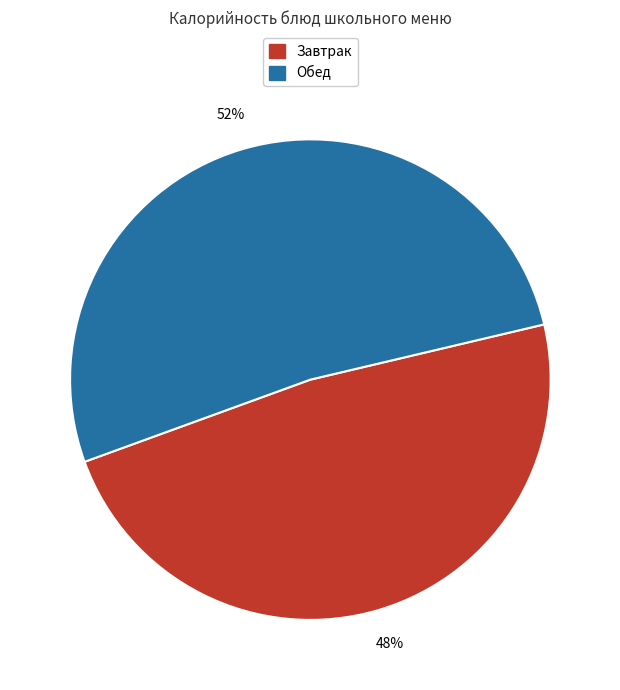

Does any single category account for the majority?

Yes